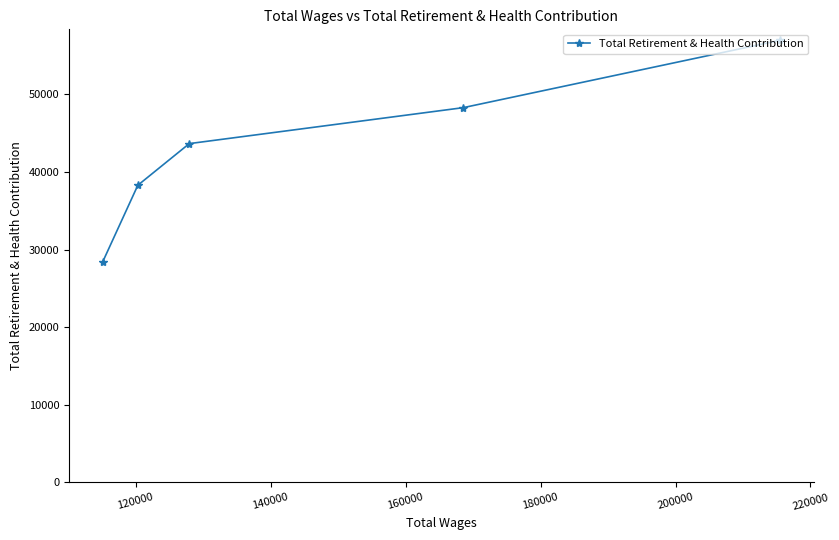

What is the sum of all values?

215622